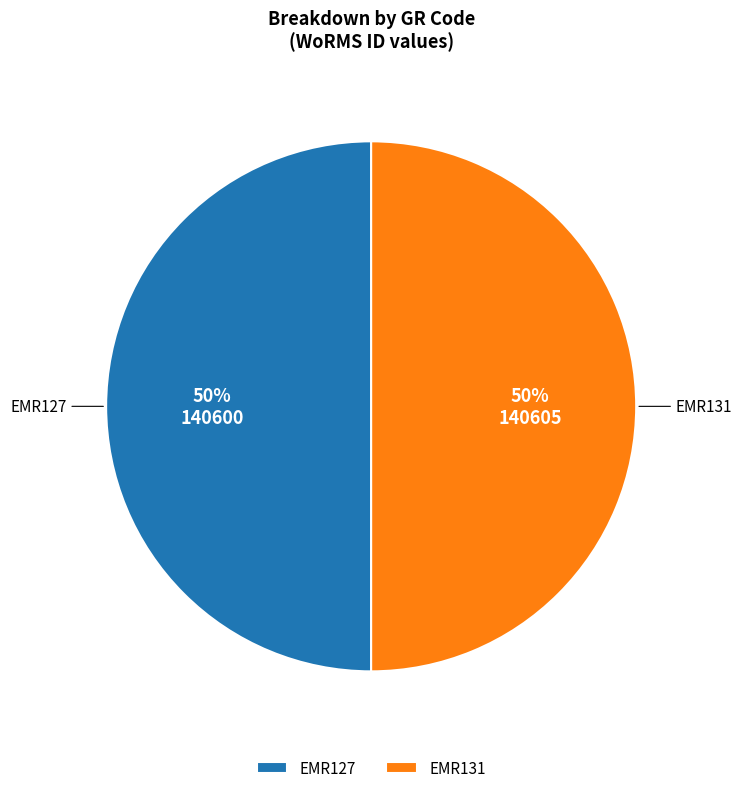

To the nearest percent, what is the combined percentage of EMR127 and EMR131?

100%